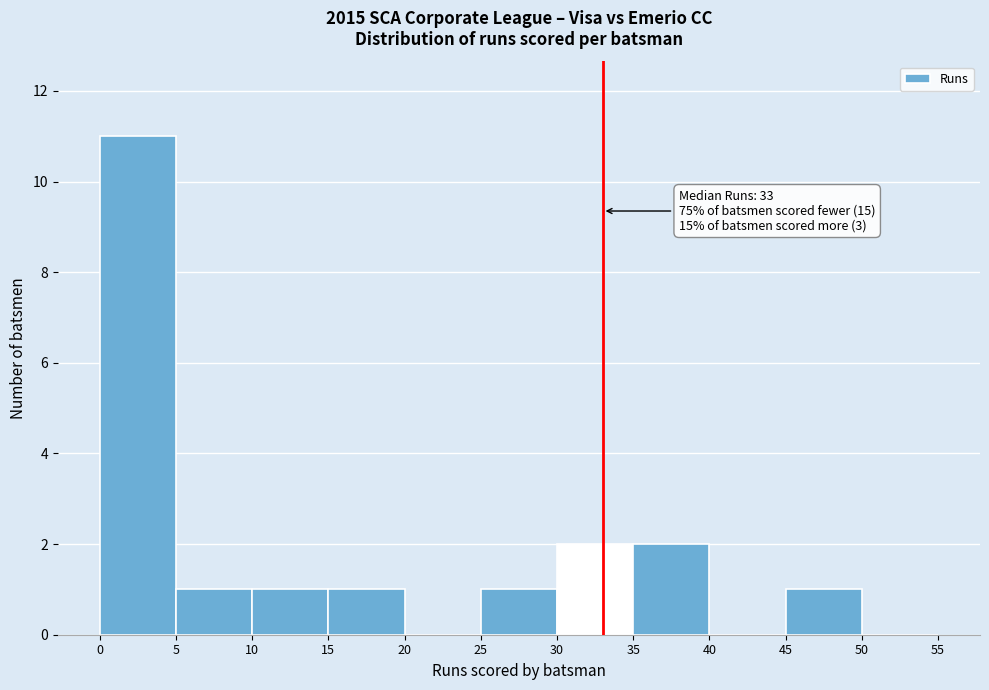

Over which range of the x-axis is the bar tallest?

0 to 5